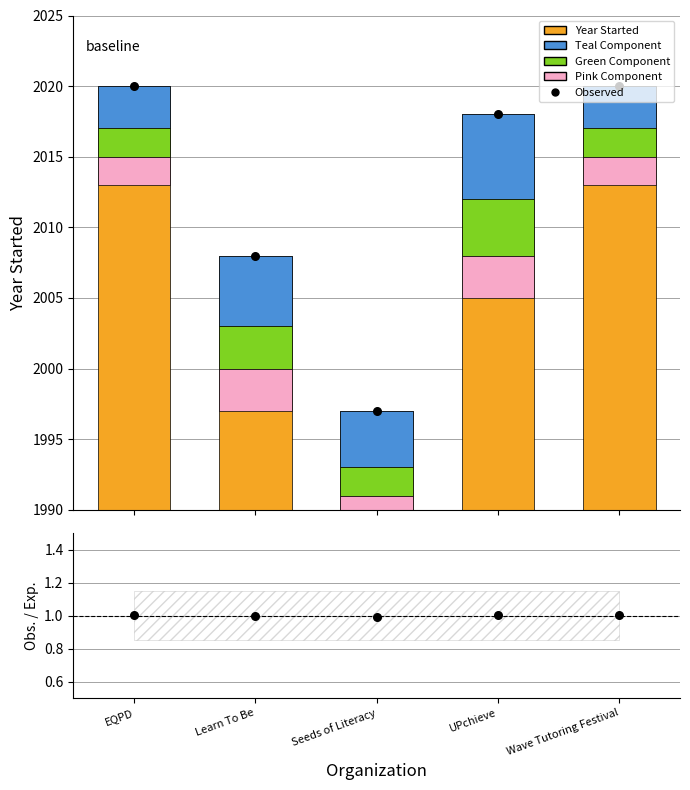

At how many categories does at least one series exceed 461?

5